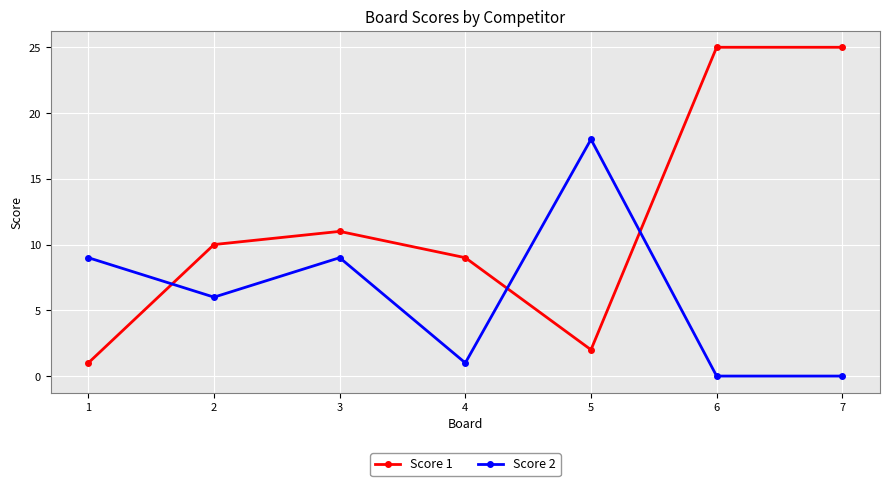

Is it true that Score 1 equals 12 at 6?

False